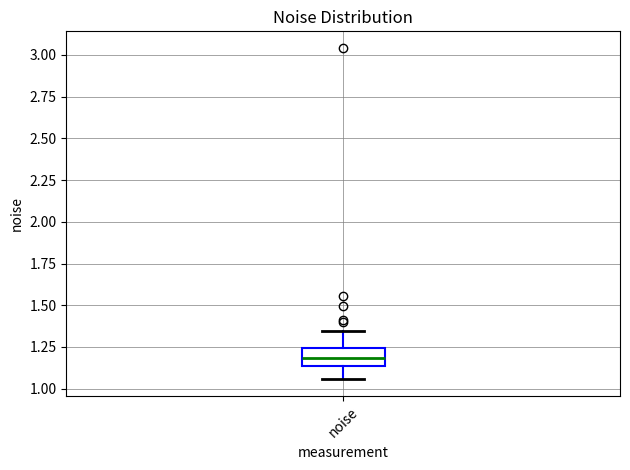

Transcribe this box plot: give where the median line is, the range the box spans, and where the two whiskers end, as read against the y-axis. The values are not printed on the chart, so give them approximately, as read against the axis.

median 1.20, box 1.15 to 1.25, whiskers 1.05 to 1.35